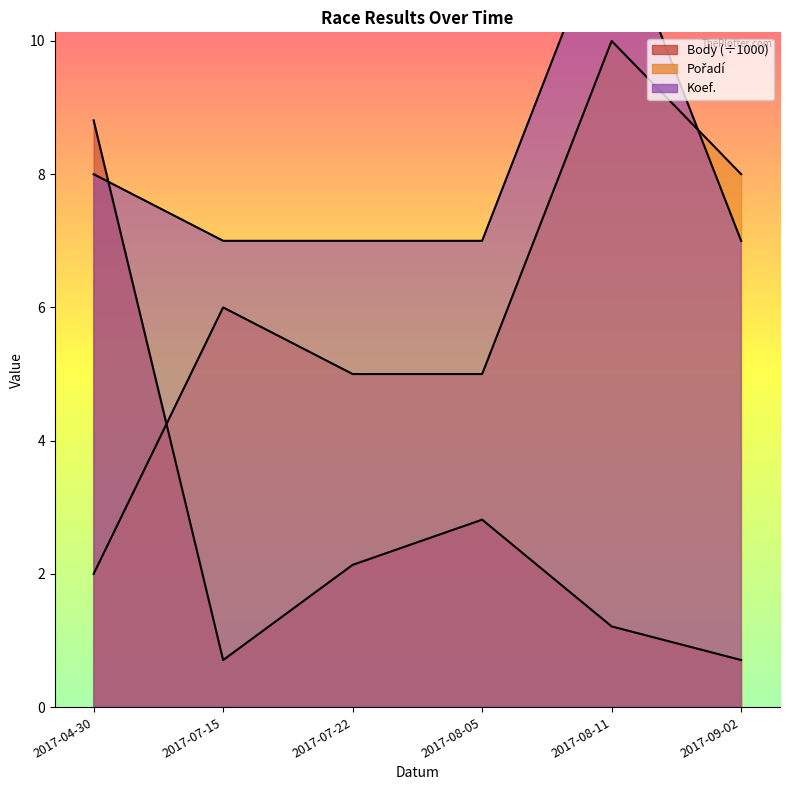

At which category is the sum across all series the highest?

2017-08-11